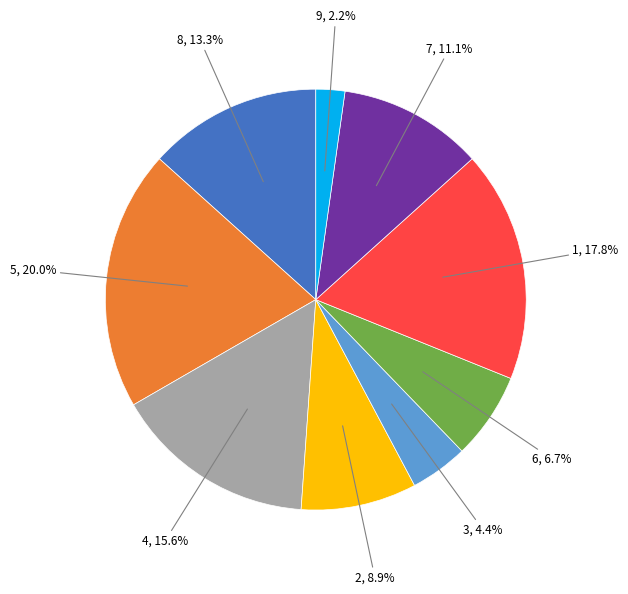

Is there any slice that represents more than half of the pie?

No